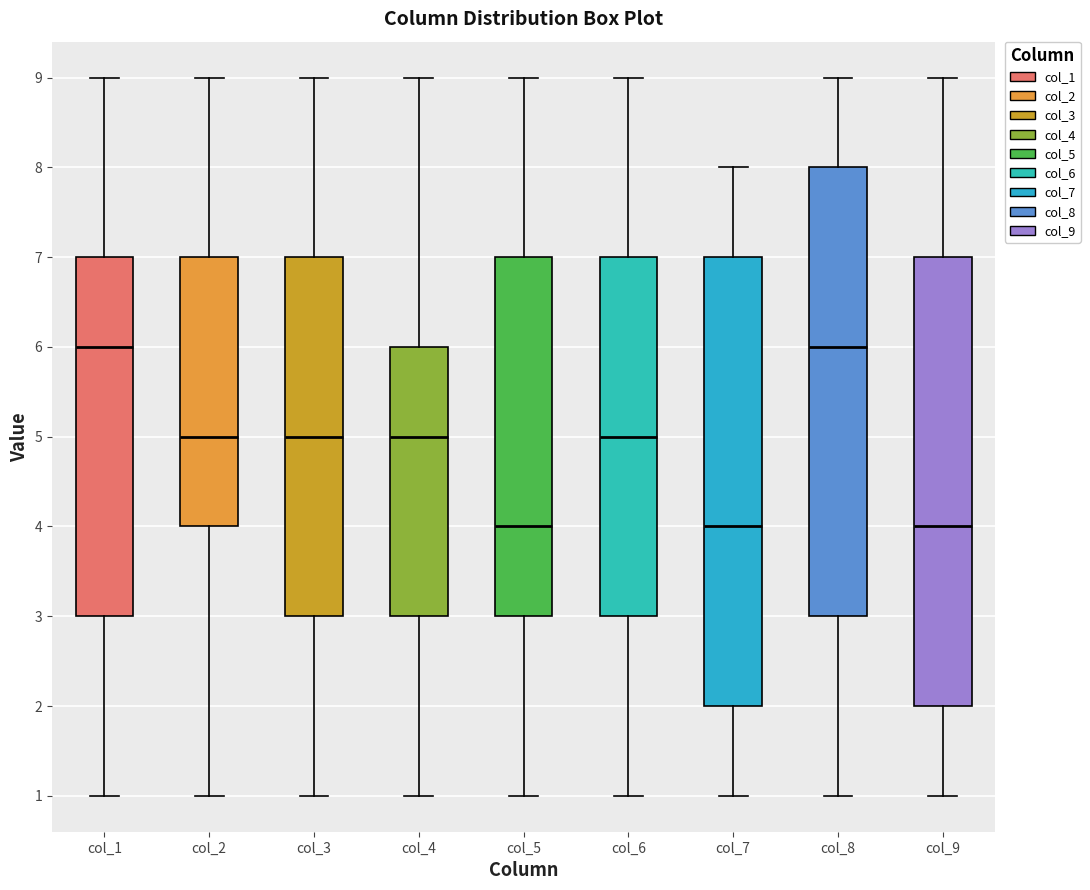

Reading left to right, transcribe this box plot: for each box, give where its median line is, the range the box spans, and where its two whiskers end, as read against the y-axis. The values are not printed on the chart, so give them approximately, as read against the axis.

col_1: median 6, box 3 to 7, whiskers 1 to 9
col_2: median 5, box 4 to 7, whiskers 1 to 9
col_3: median 5, box 3 to 7, whiskers 1 to 9
col_4: median 5, box 3 to 6, whiskers 1 to 9
col_5: median 4, box 3 to 7, whiskers 1 to 9
col_6: median 5, box 3 to 7, whiskers 1 to 9
col_7: median 4, box 2 to 7, whiskers 1 to 8
col_8: median 6, box 3 to 8, whiskers 1 to 9
col_9: median 4, box 2 to 7, whiskers 1 to 9